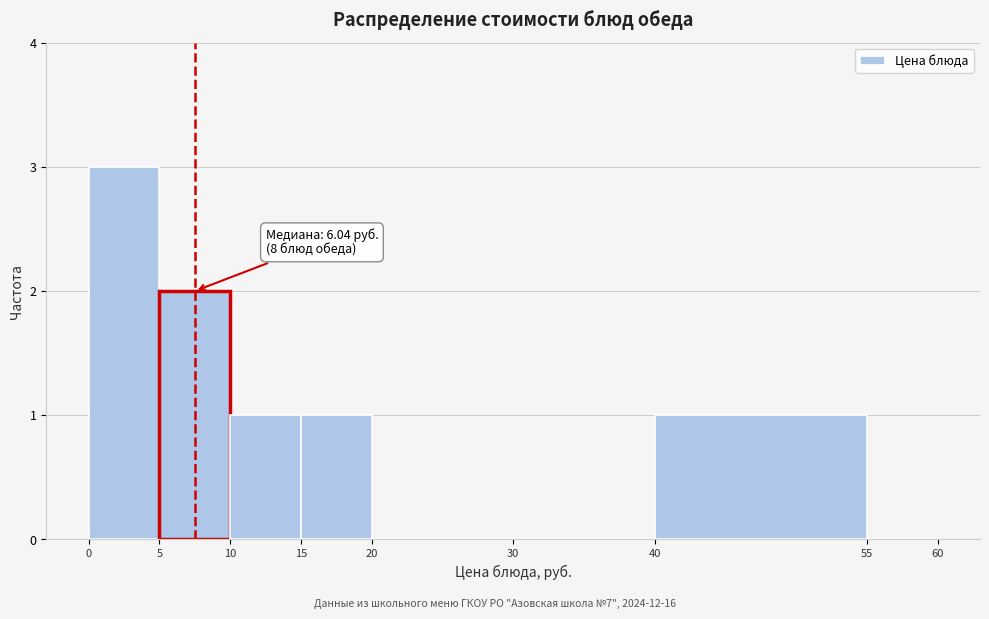

Over which range of the x-axis is the bar tallest?

0 to 5